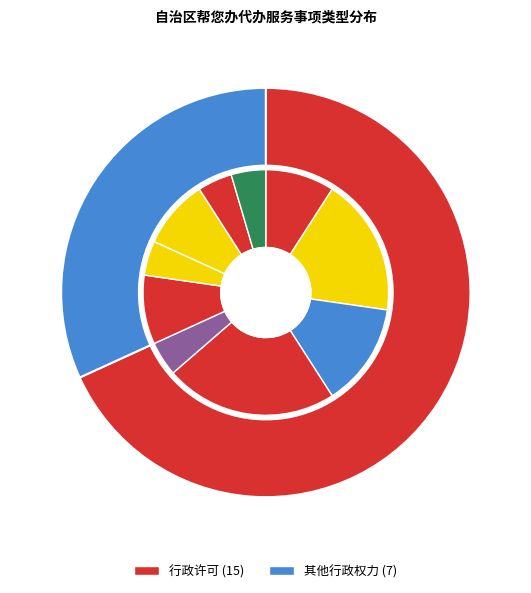

To the nearest percent, what is the combined percentage of 行政许可 and 其他行政权力?

100%